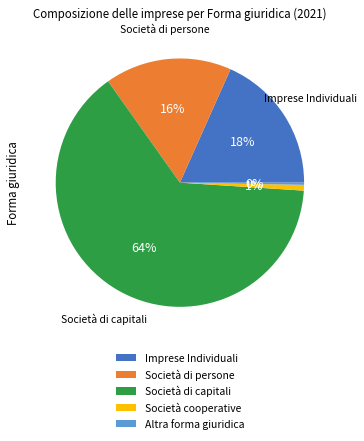

What is the majority slice?

Società di capitali